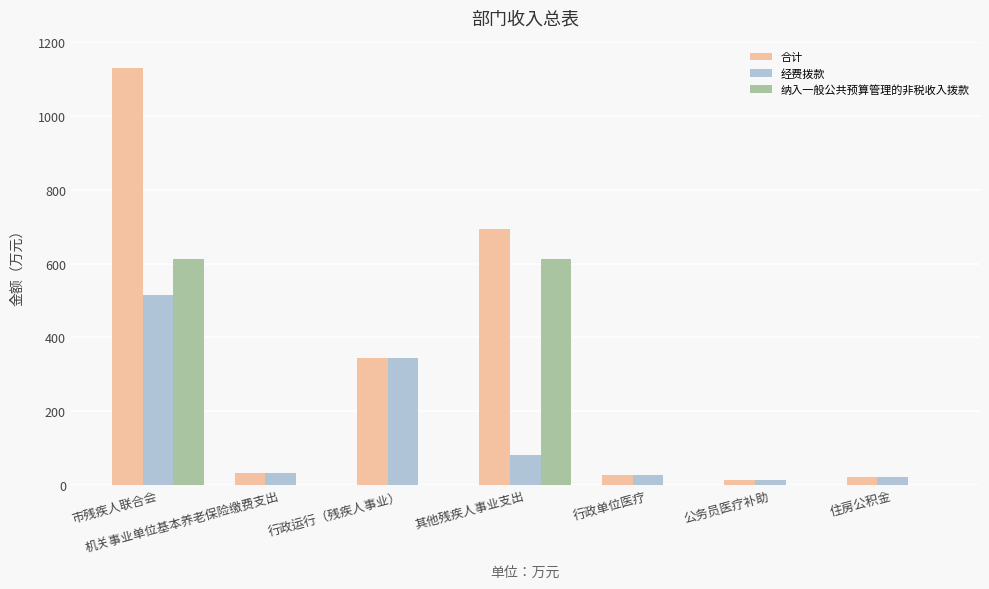

The value of 纳入一般公共预算管理的非税收入拨款 at 机关事业单位基本养老保险缴费支出 is 0.0. True or false?

True